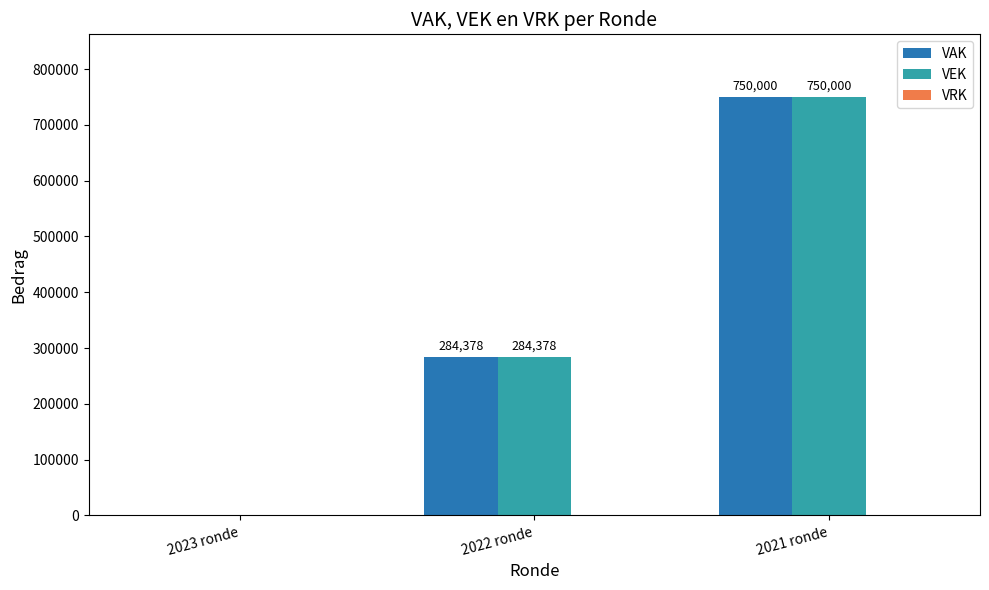

True or false: VEK has a value of 0 at 2023 ronde.

True